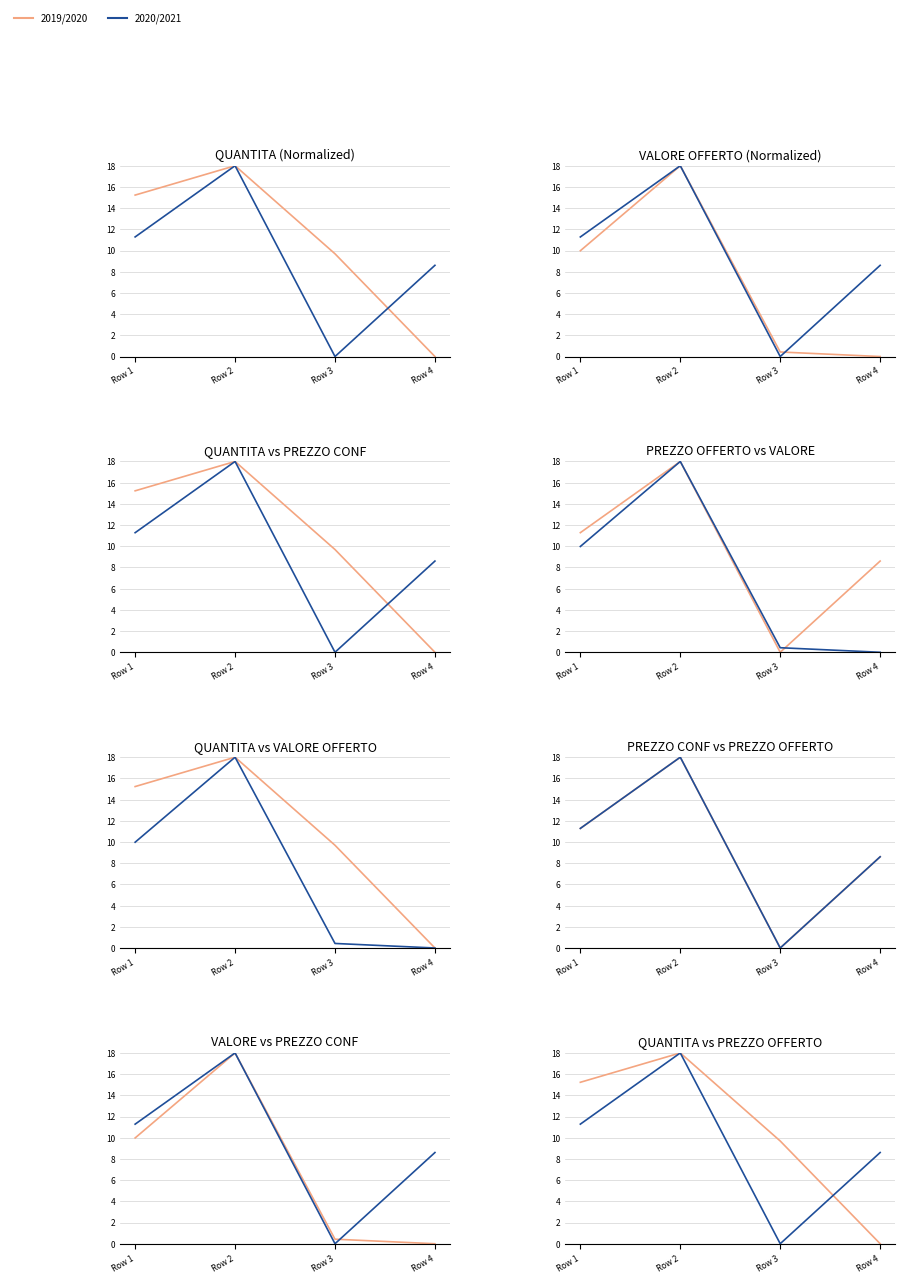

What is the difference between the maximum and second lowest values in the QUANTITA series?

8.3